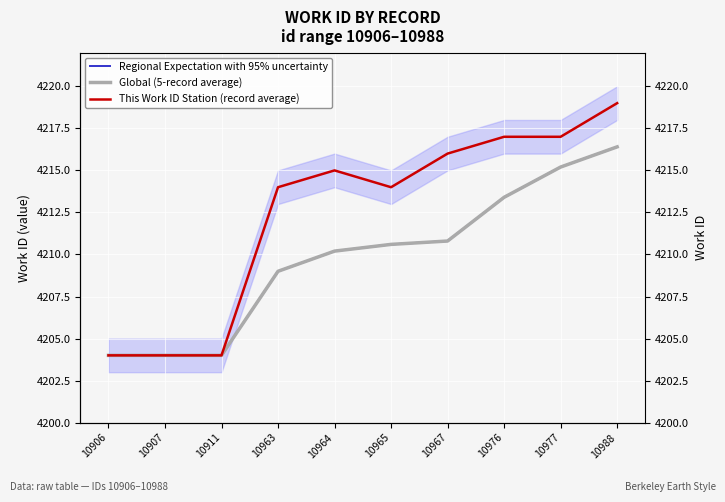

What is the total value across all series at 10963?

12632.0